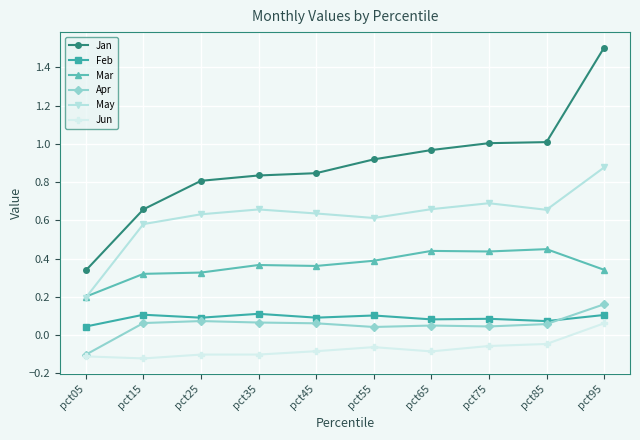

Is this an area chart (filled region under the line)?

No